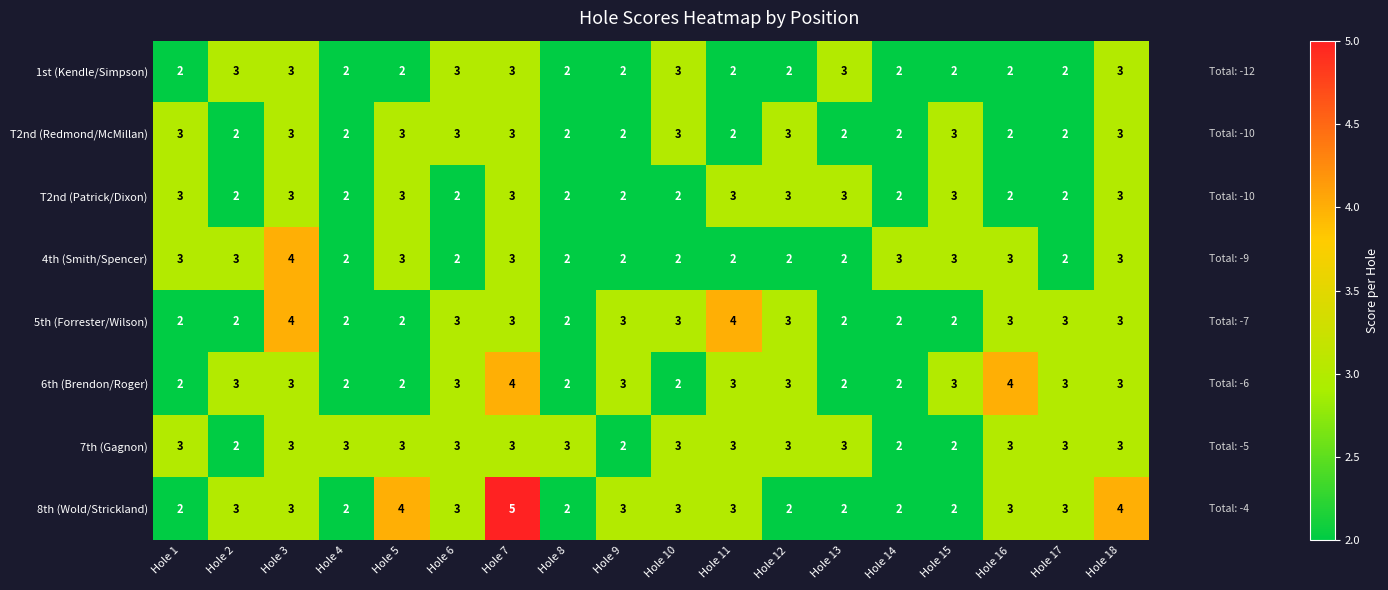

Which series has the largest total across all categories?

8th (Wold/Strickland)